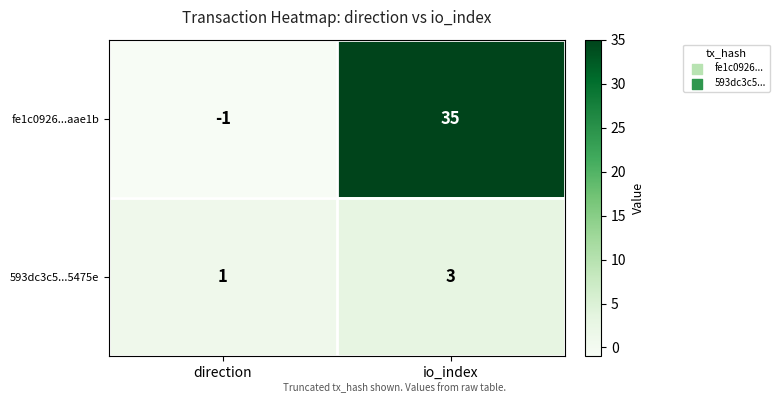

Rank the series by their average value, from highest to lowest.

fe1c0926...aae1b, 593dc3c5...5475e